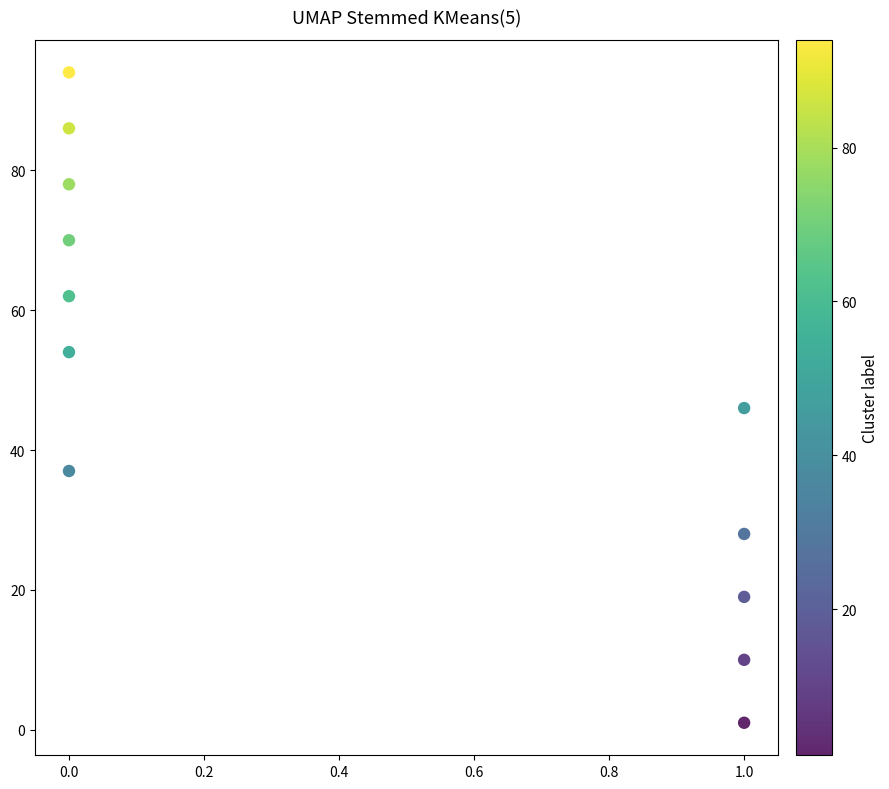

What is the average Y value?

49